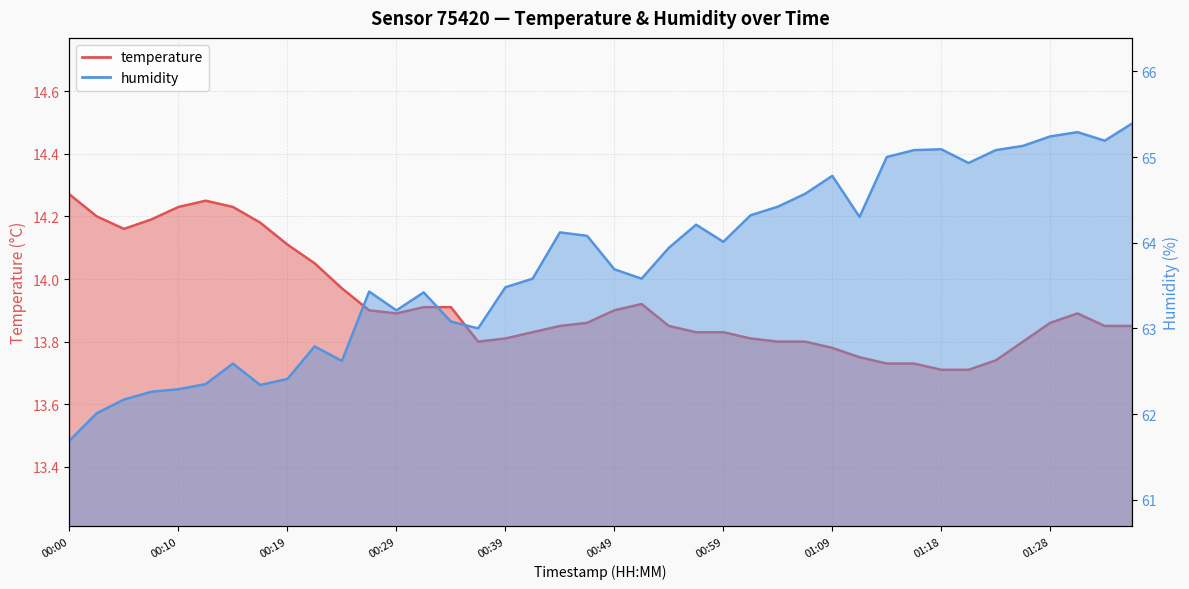

How many lines are shown in the chart?

2